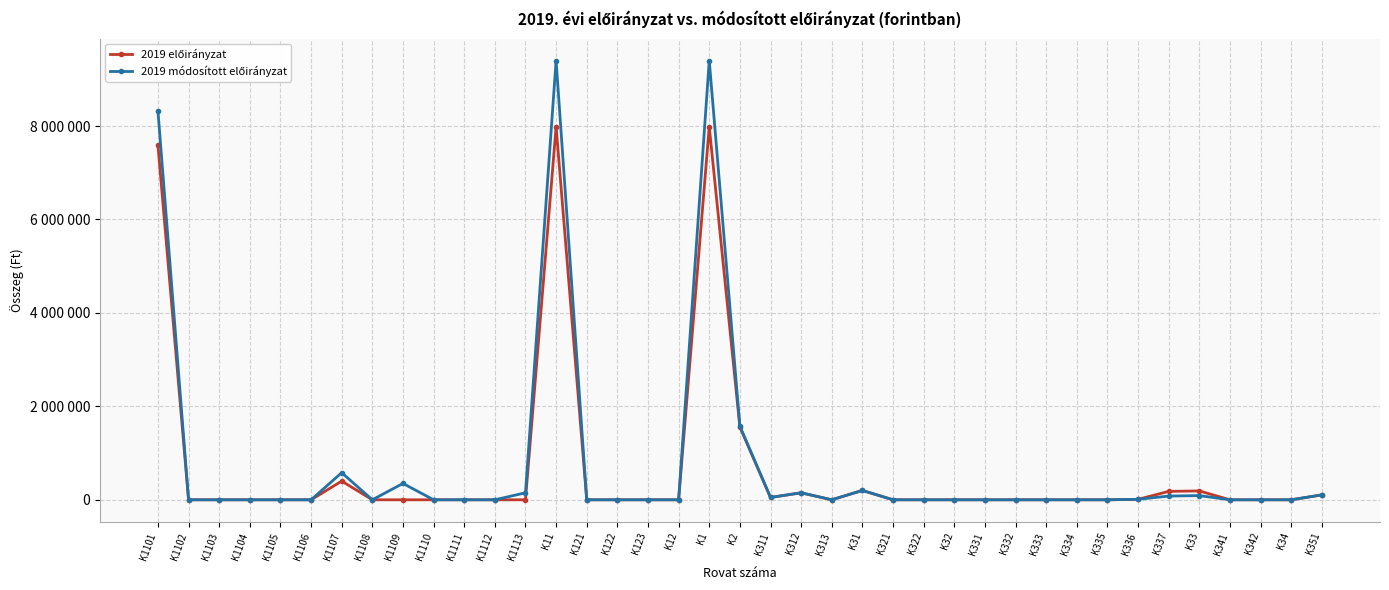

Does the chart have visible grid lines?

Yes